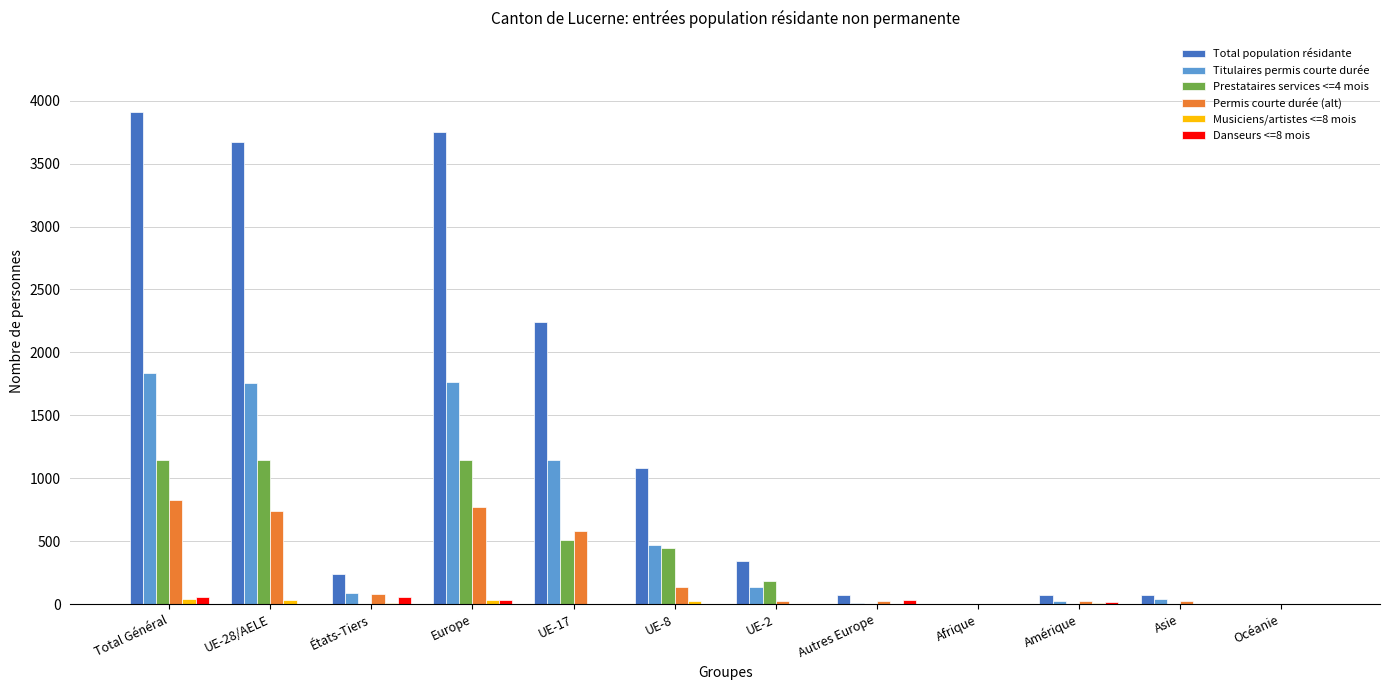

What is the sum of all Permis courte durée (alt) values?

3246